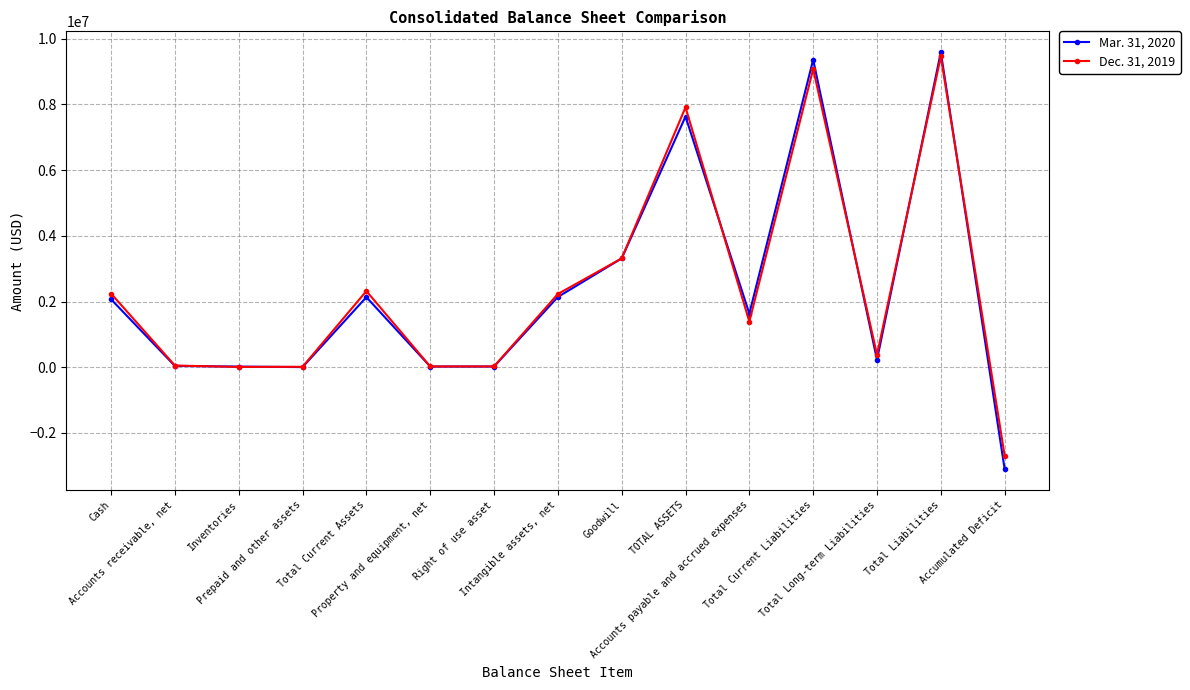

True or false: Mar. 31, 2020 has more than 0 interior local peaks.

True